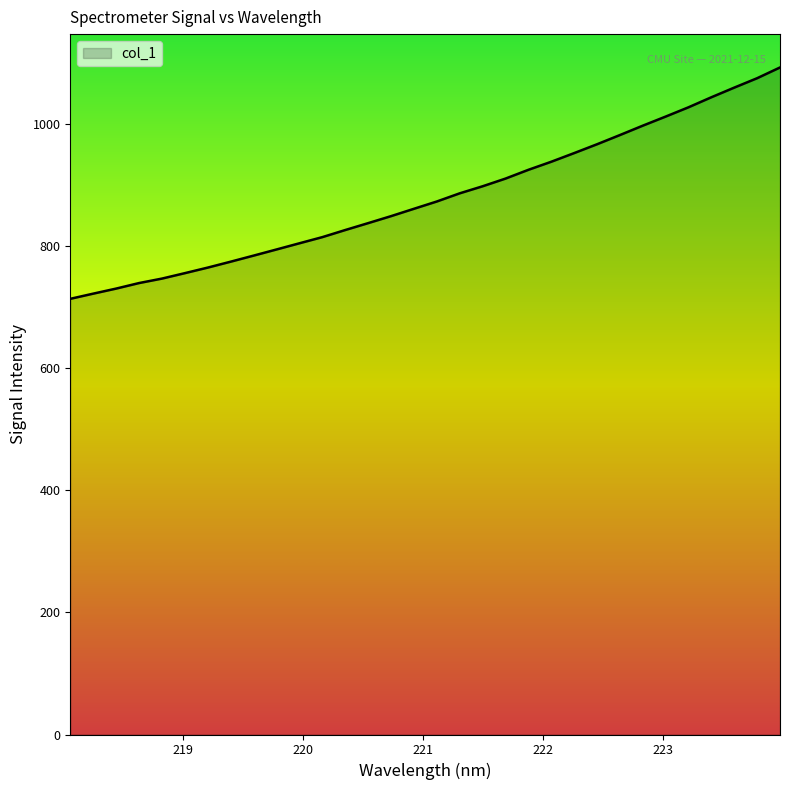

Does the chart display data point markers on the line(s)?

No